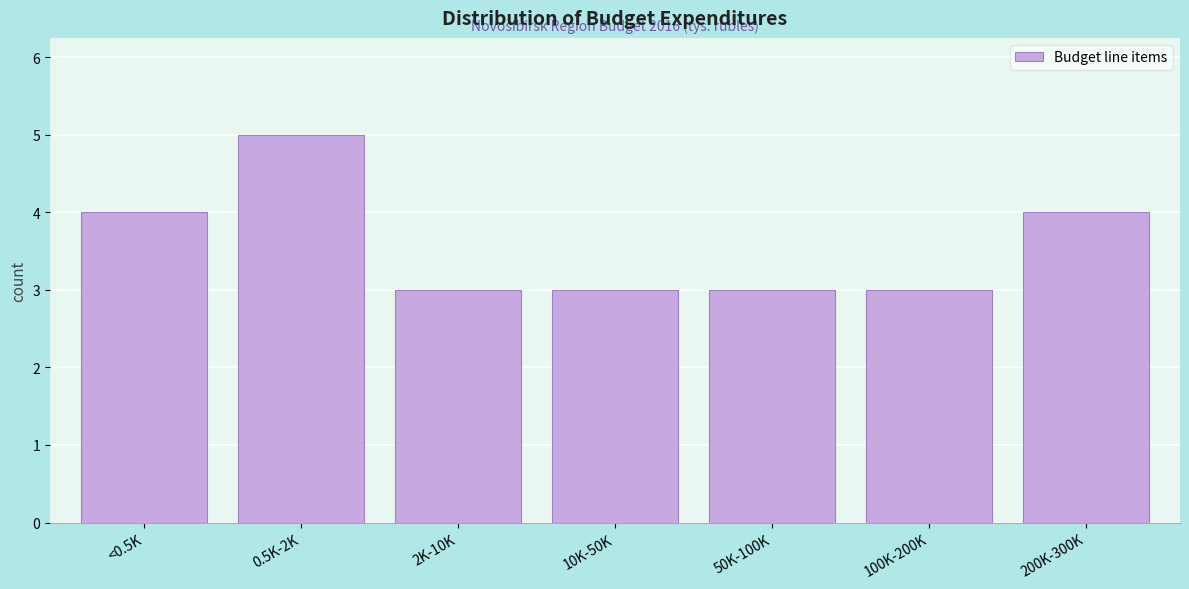

Reading left to right, list all the values displayed in this chart.

<0.5K=4	0.5K-2K=5	2K-10K=3	10K-50K=3	50K-100K=3	100K-200K=3	200K-300K=4